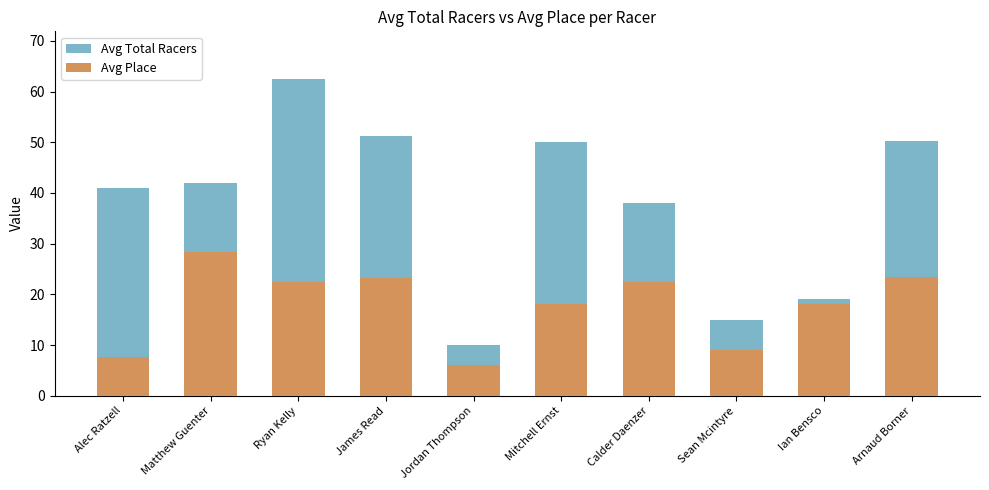

Rank the series at Ryan Kelly from lowest to highest value.

Avg Place, Avg Total Racers